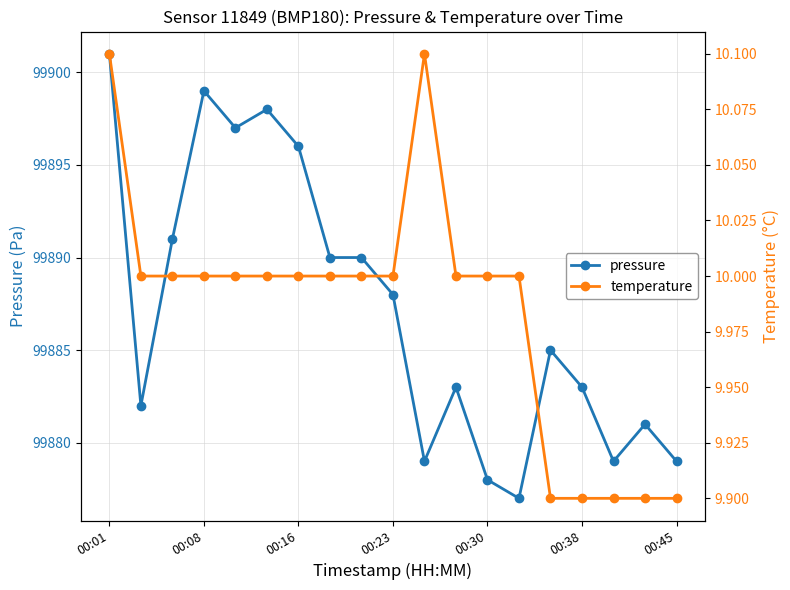

True or false: temperature has more than 2 points higher than both neighbors.

False